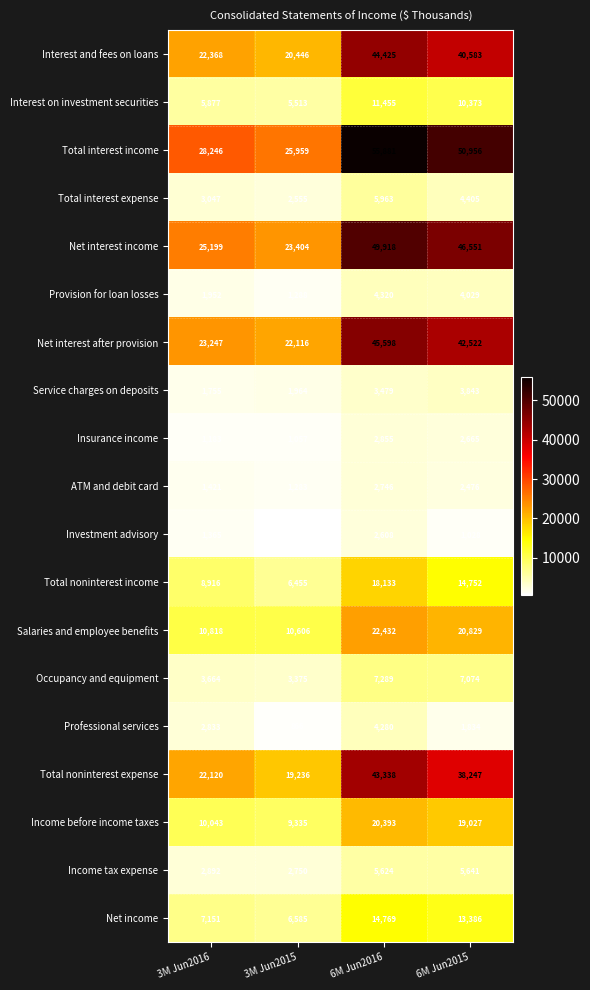

Between 6M Jun2016 and 6M Jun2015, which series saw the biggest shift?

Total noninterest expense